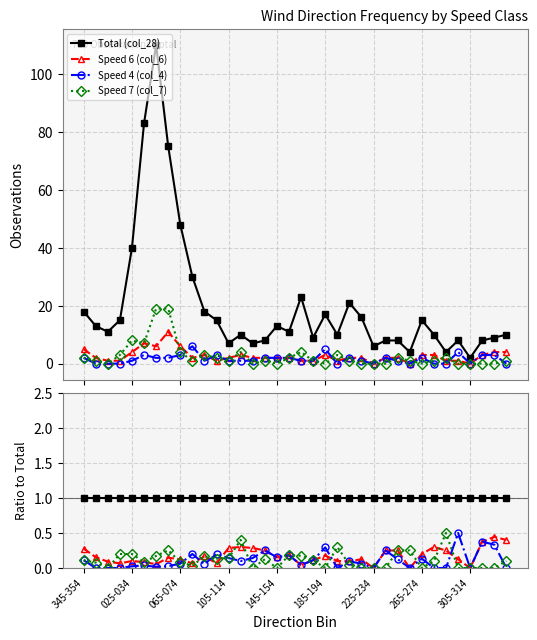

True or false: Total (col_28) and Speed 6 (col_6) cross at least once.

False